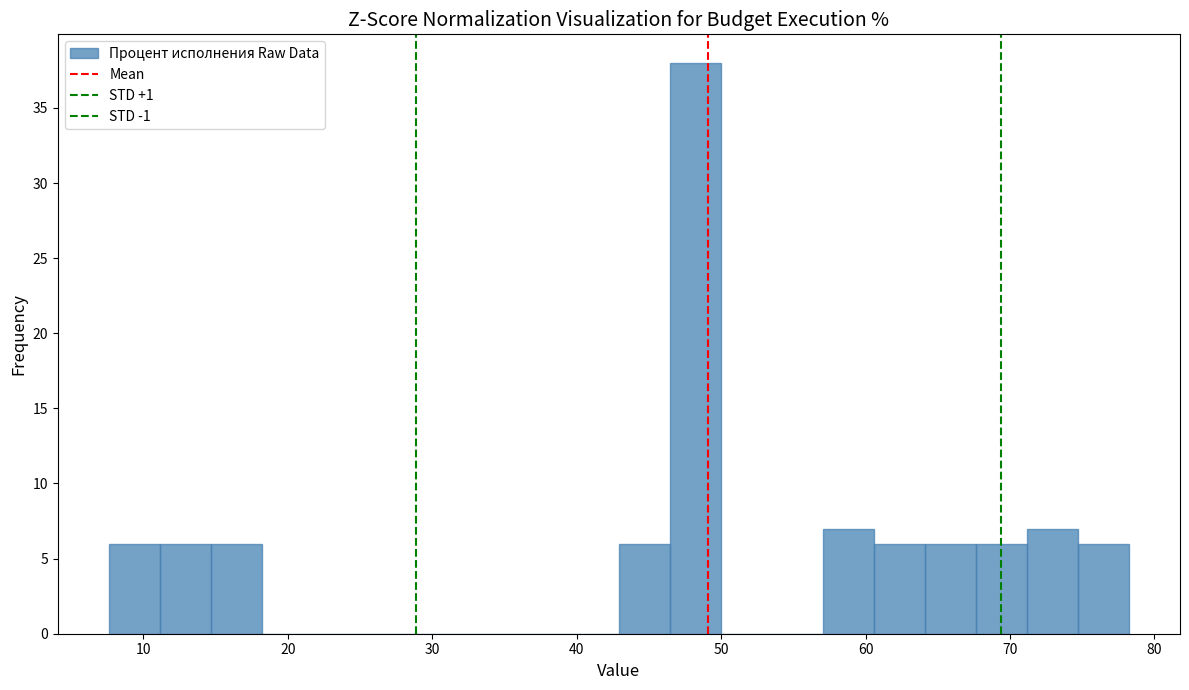

Around what value on the x-axis is the tallest bar? Give the approximate position of its centre, as read against the axis.

48